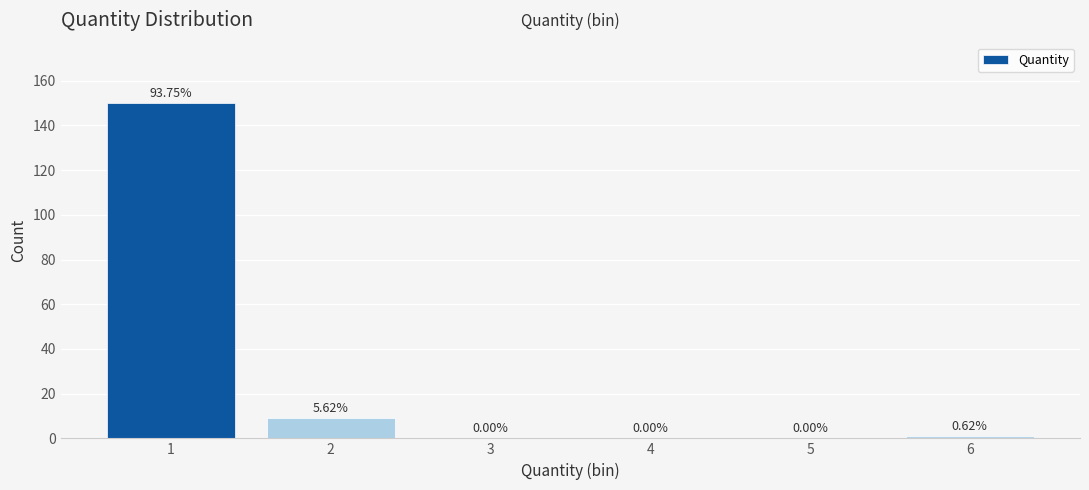

What is the sum of the values at 2 and 4?

9